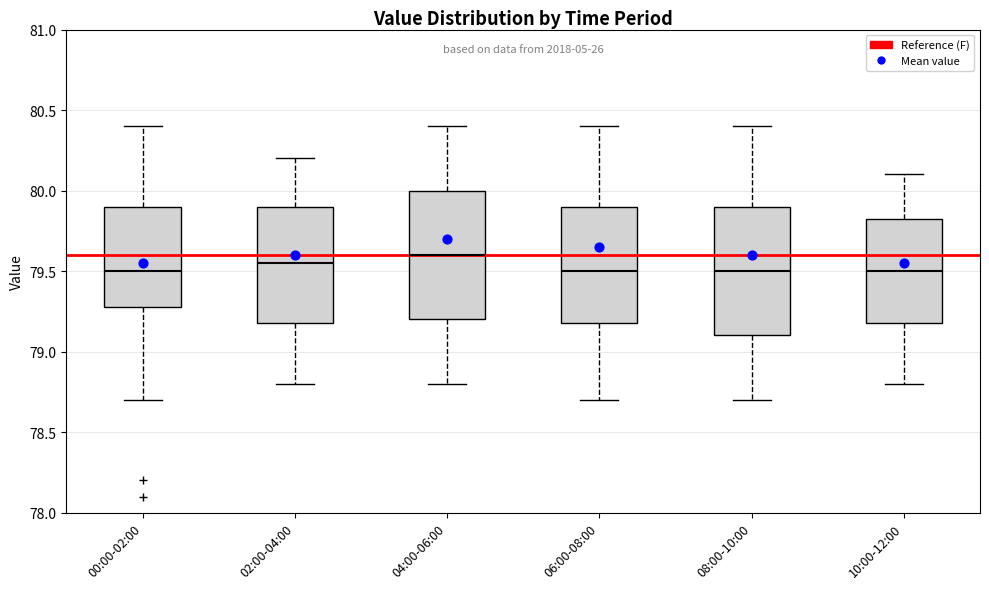

Reading left to right, read every box against the y-axis: the position of its median line, the range the box covers, and the ends of its whiskers. The values are not printed on the chart, so give them approximately, as read against the axis.

00:00-02:00: median 79.50, box 79.30 to 79.90, whiskers 78.70 to 80.40
02:00-04:00: median 79.55, box 79.20 to 79.90, whiskers 78.80 to 80.20
04:00-06:00: median 79.60, box 79.20 to 80.00, whiskers 78.80 to 80.40
06:00-08:00: median 79.50, box 79.20 to 79.90, whiskers 78.70 to 80.40
08:00-10:00: median 79.50, box 79.10 to 79.90, whiskers 78.70 to 80.40
10:00-12:00: median 79.50, box 79.20 to 79.85, whiskers 78.80 to 80.10